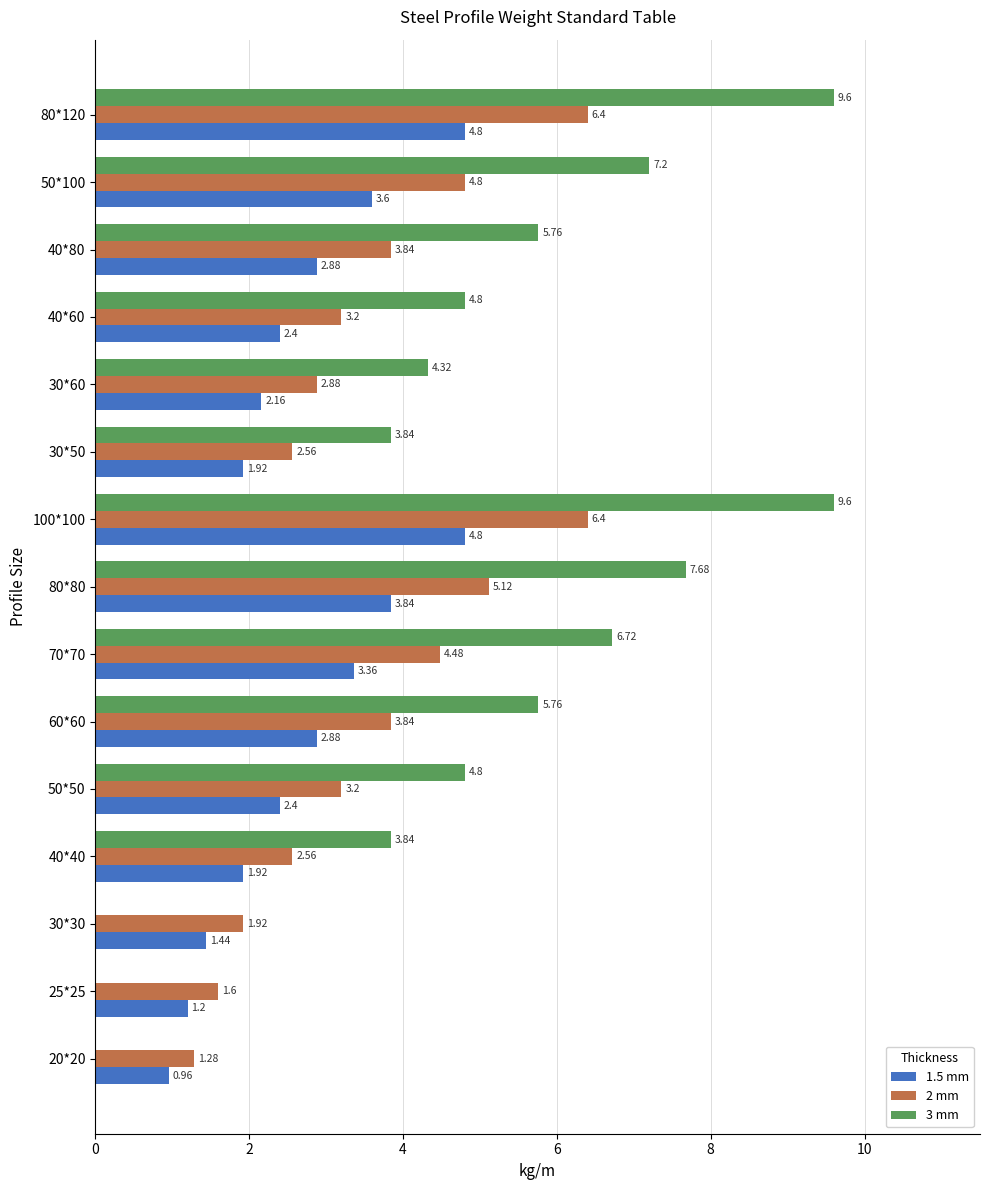

What is the sum of all 3 mm values?

73.9